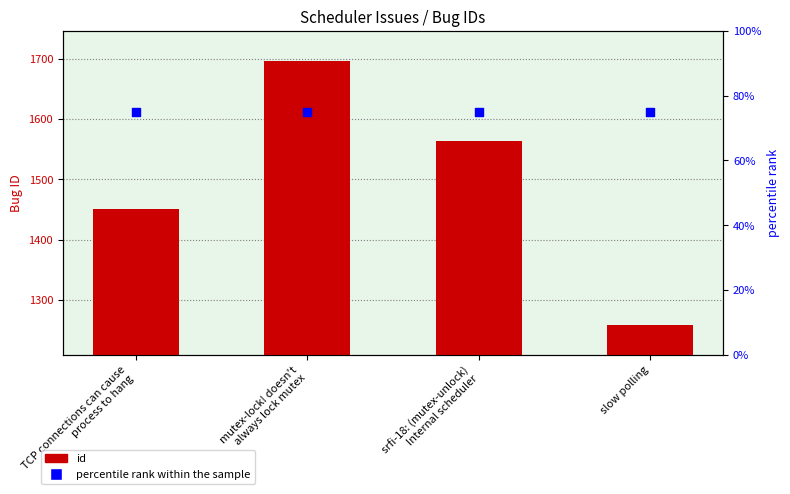

Which series reaches the minimum Y coordinate?

percentile rank within the sample